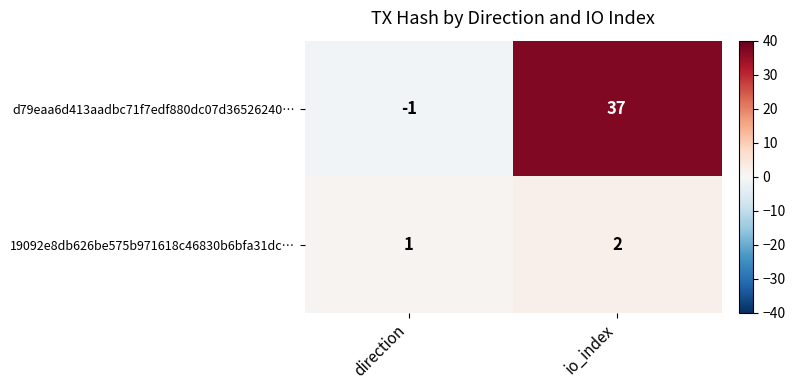

Reading left to right, list all the values displayed in this chart.

d79eaa6d413aadbc71f7edf880dc07d36526240…: direction=-1	io_index=37
19092e8db626be575b971618c46830b6bfa31dc…: direction=1	io_index=2